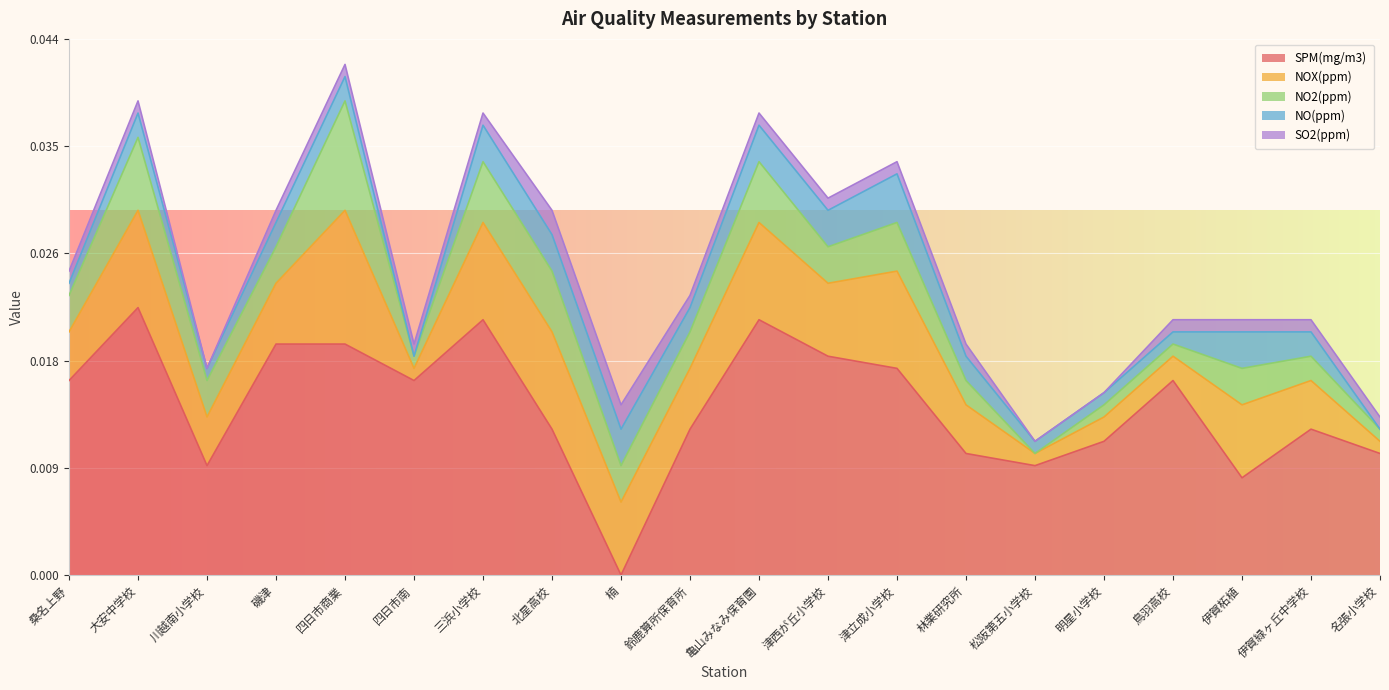

Is the value of SPM(mg/m3) at 川越南小学校 greater than the value of NOX(ppm) at 伊賀柘植?

Yes